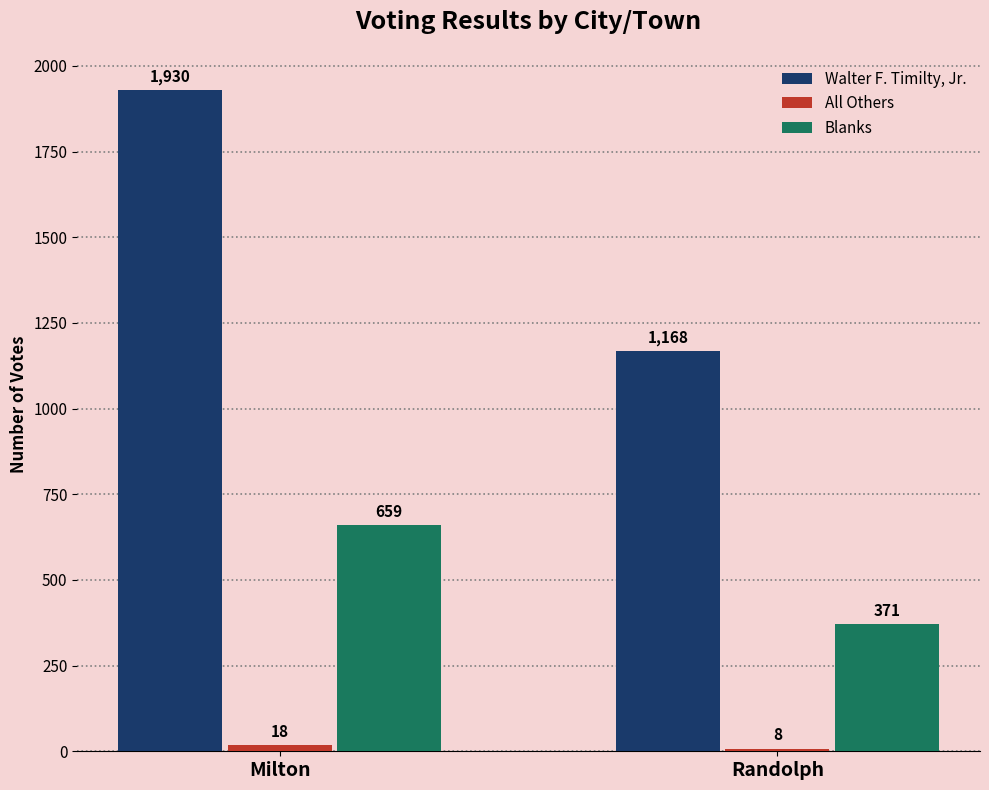

Read the Walter F. Timilty, Jr. value at Milton, to the nearest 10.

1930